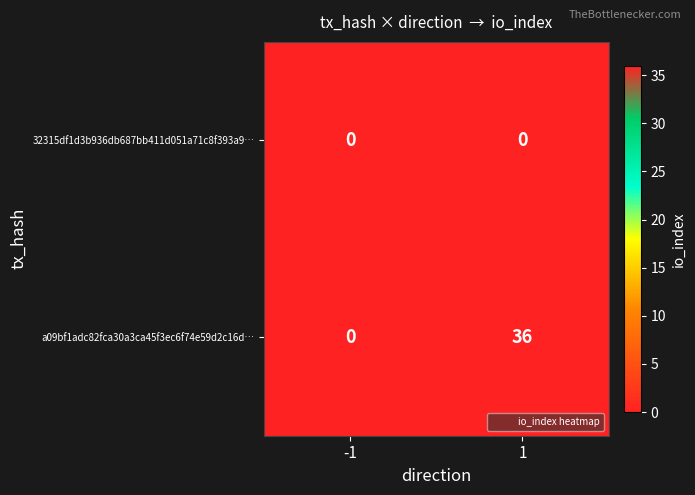

Reading left to right, list all the values displayed in this chart.

32315df1d3b936db687bb411d051a71c8f393a9…: 0	0
a09bf1adc82fca30a3ca45f3ec6f74e59d2c16d…: 0	36